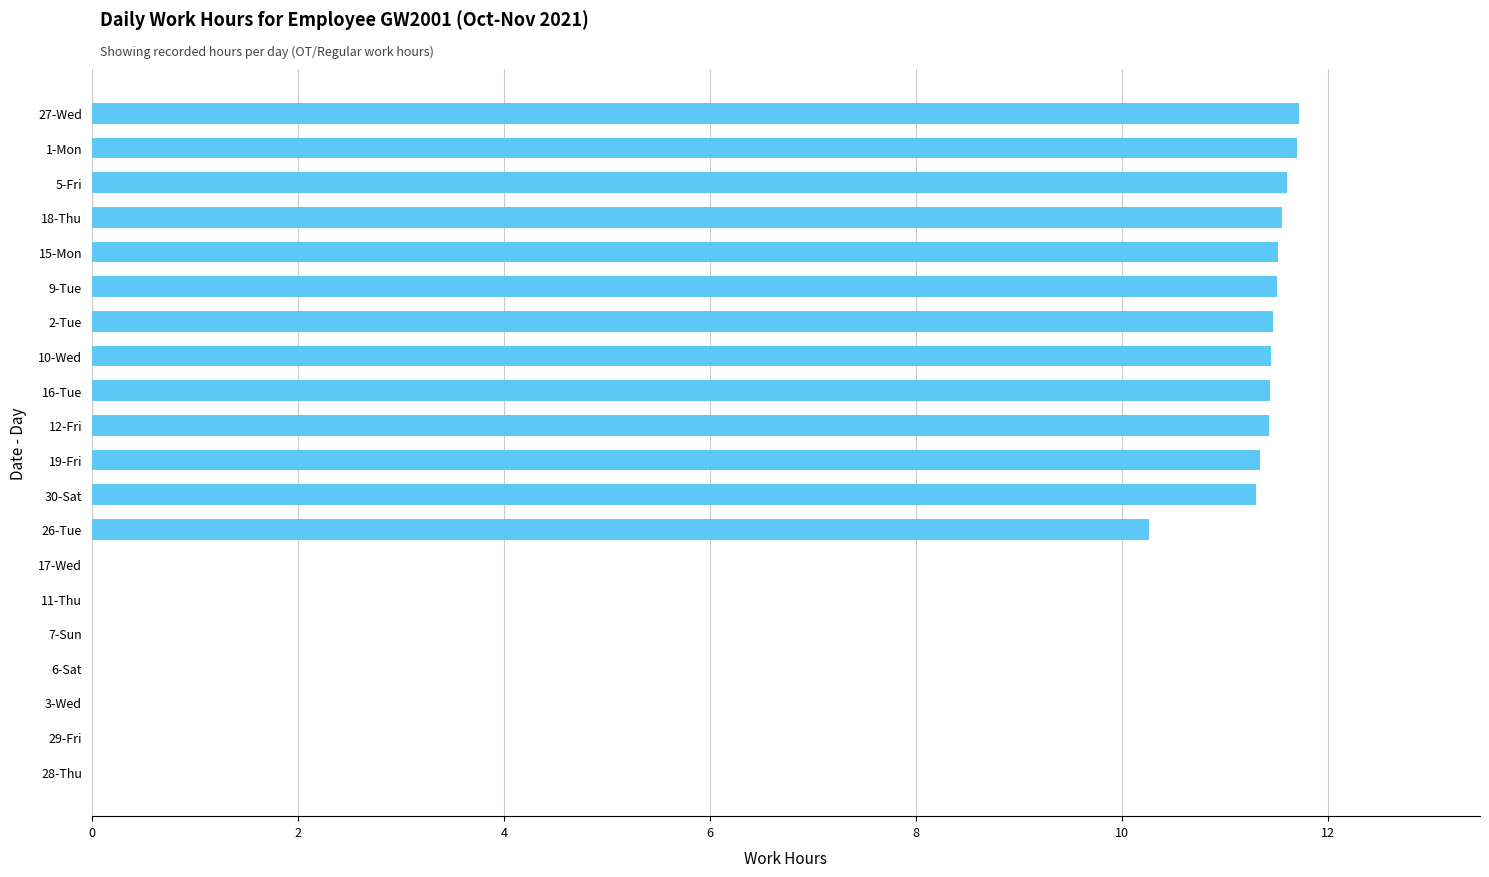

Are the bars horizontal?

Yes